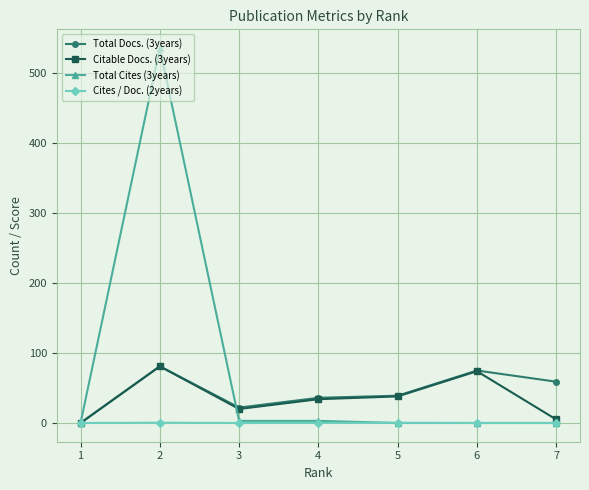

What are all the series names shown in the legend?

Total Docs. (3years), Citable Docs. (3years), Total Cites (3years), Cites / Doc. (2years)